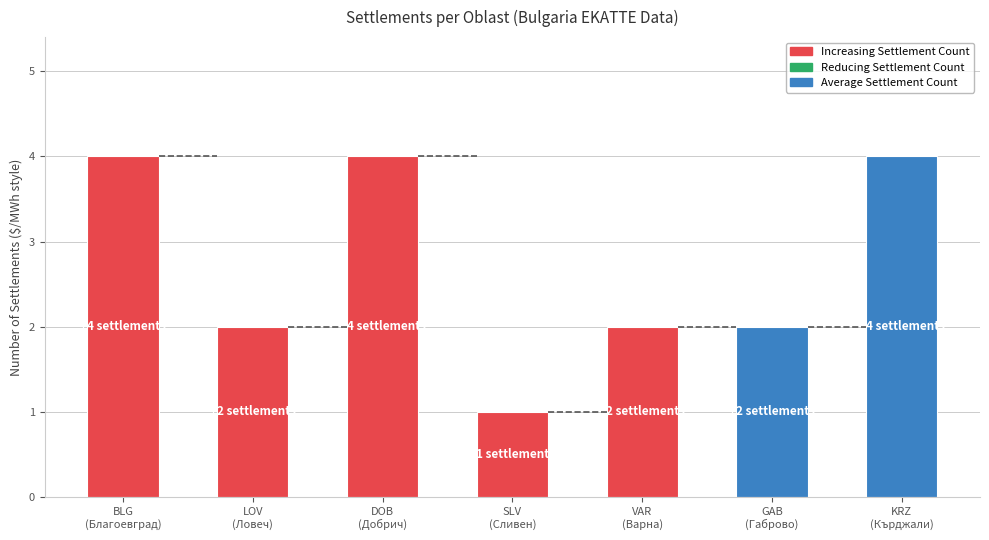

How many distinct data groups are displayed?

1